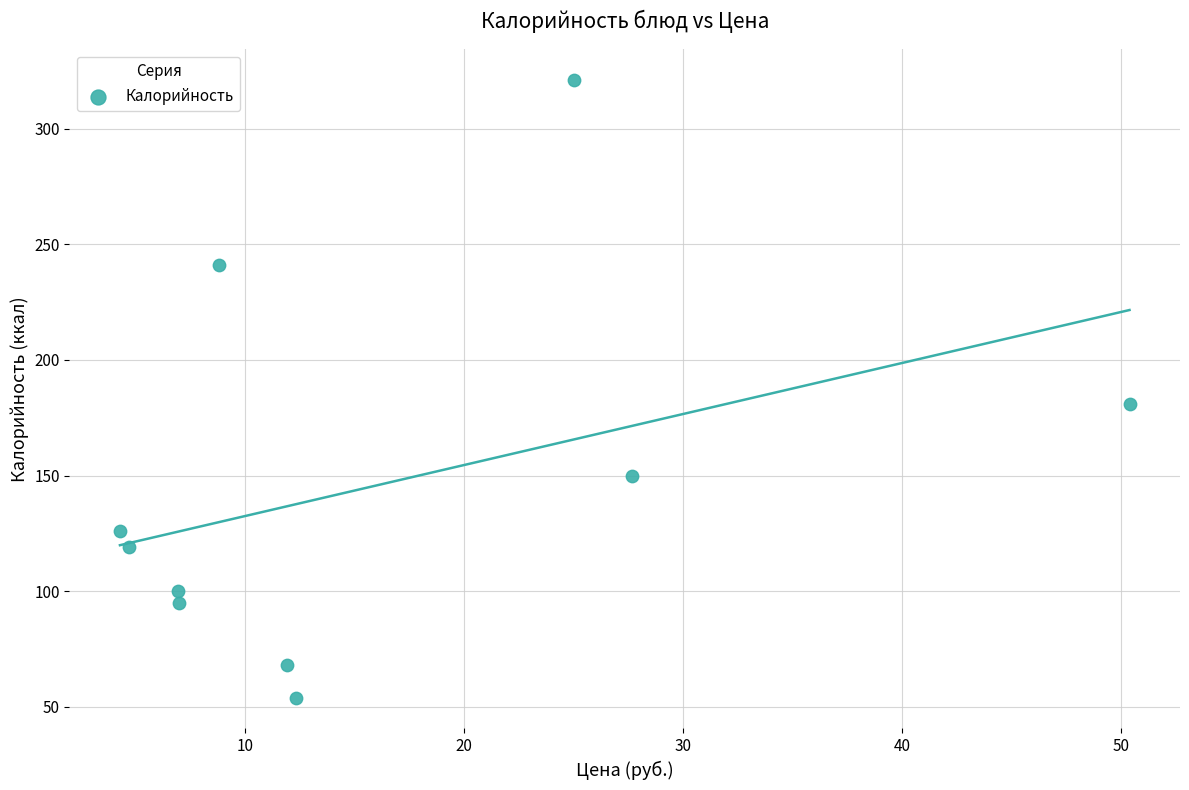

What Y value in the scatter plot is closest to 187?

181